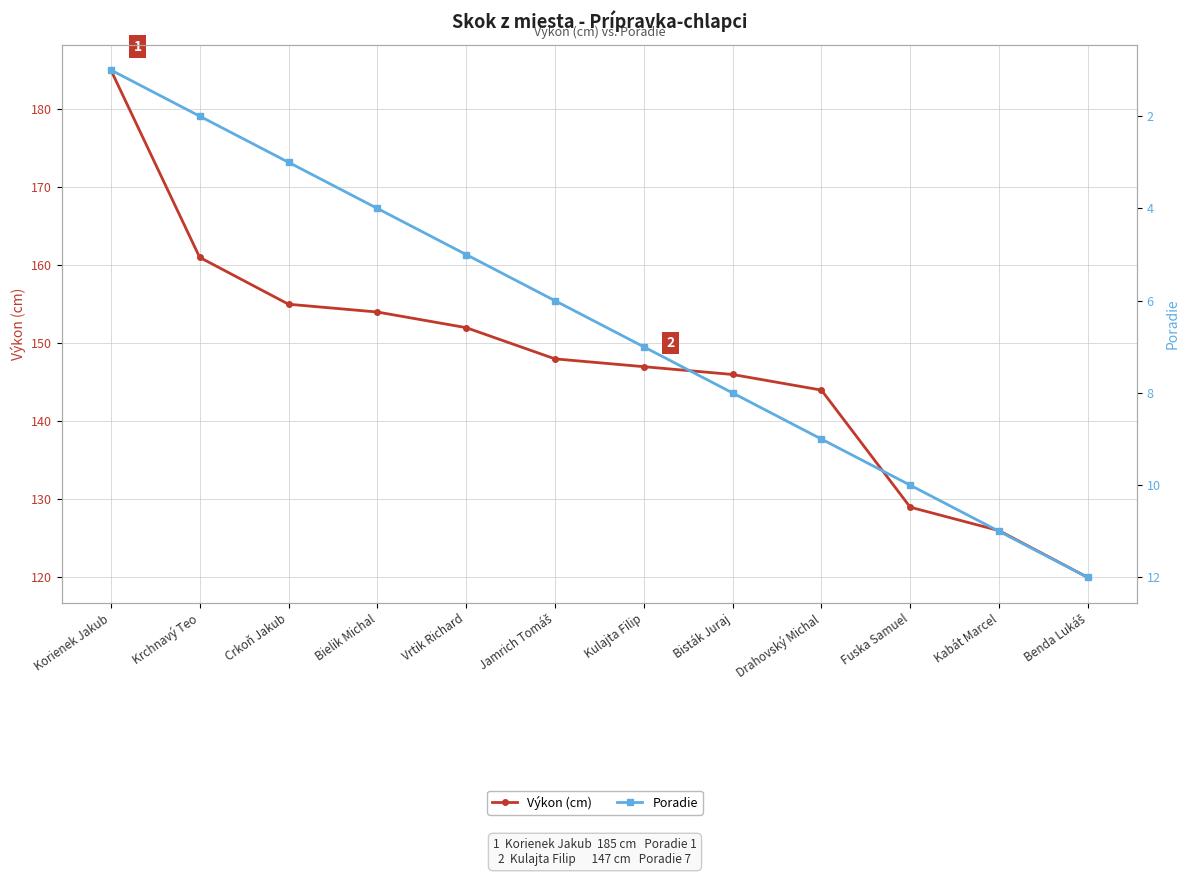

What is the difference between the second highest and second lowest values in the Poradie series?

9